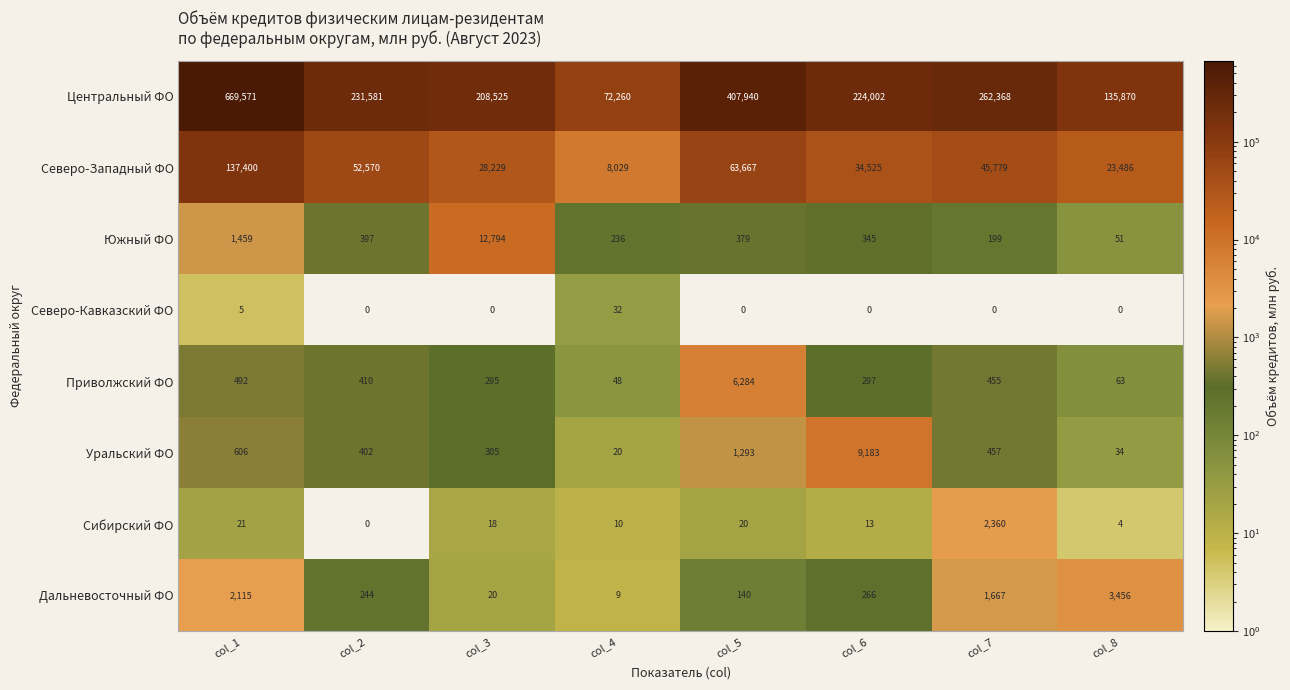

Which series has the largest total across all categories?

Центральный ФО